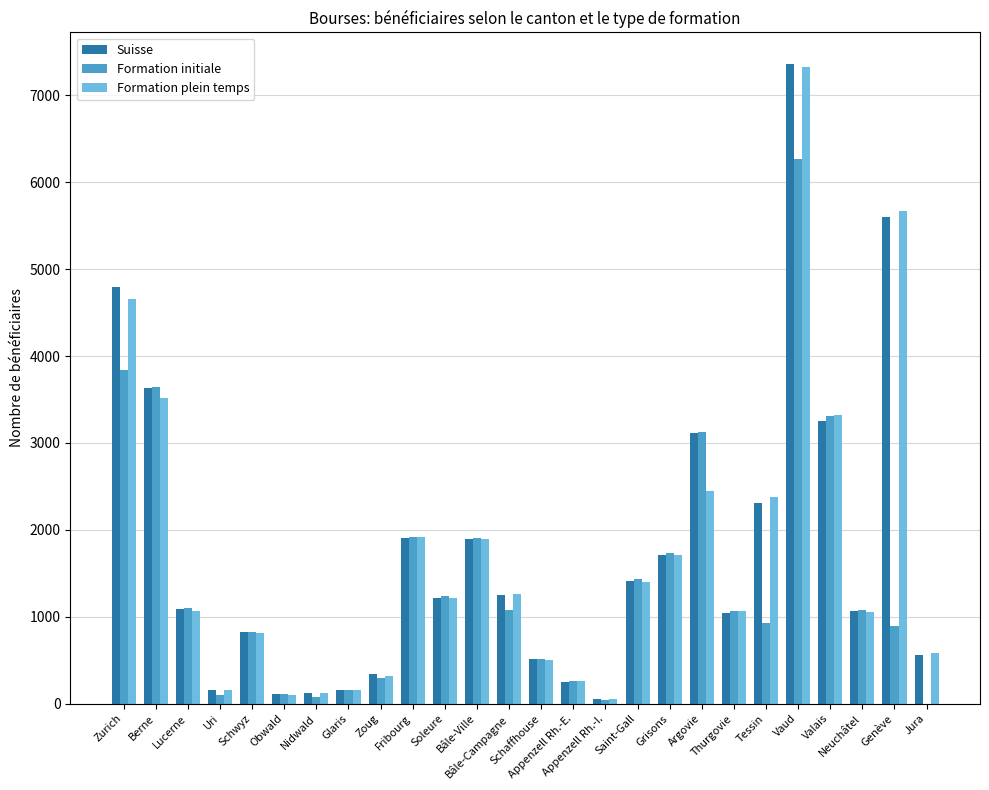

True or false: Suisse has a value of 2305 at Tessin.

True